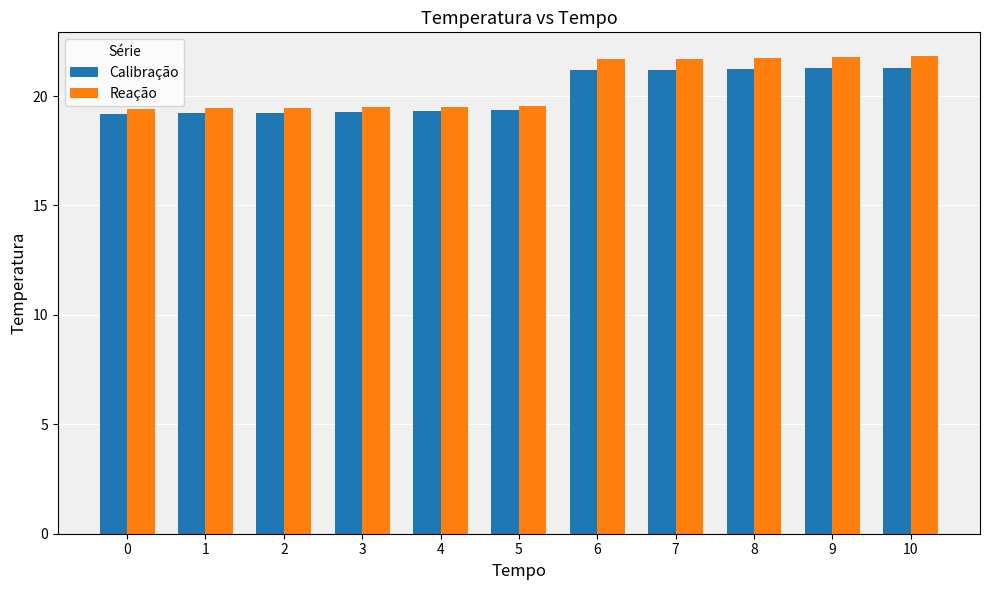

What is the difference between the maximum and minimum values in the Reação series?

2.4